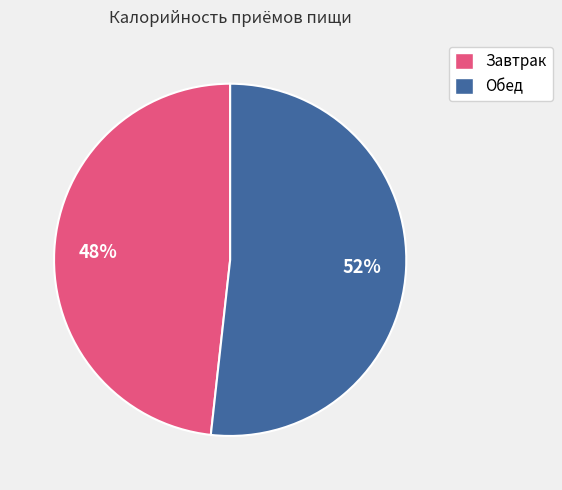

To the nearest percent, what percentage of the pie is Обед?

52%